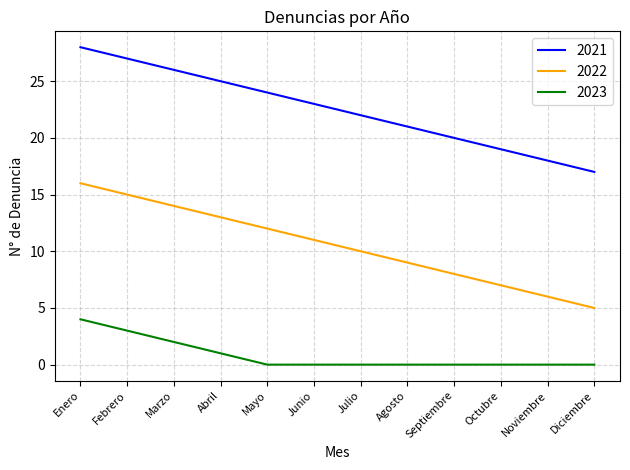

True or false: 2021 and 2023 intersect in this chart.

False